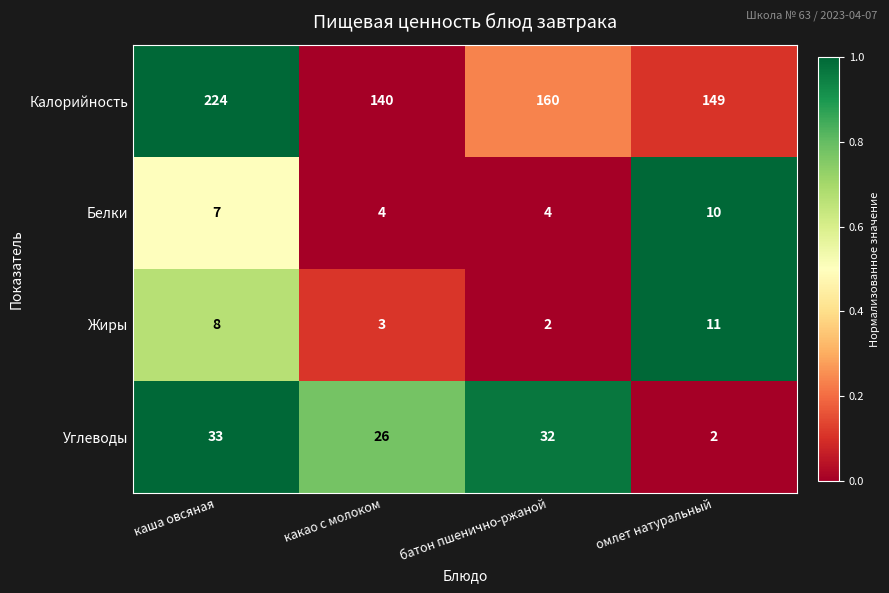

What is the difference between the maximum and minimum values in the Углеводы series?

31